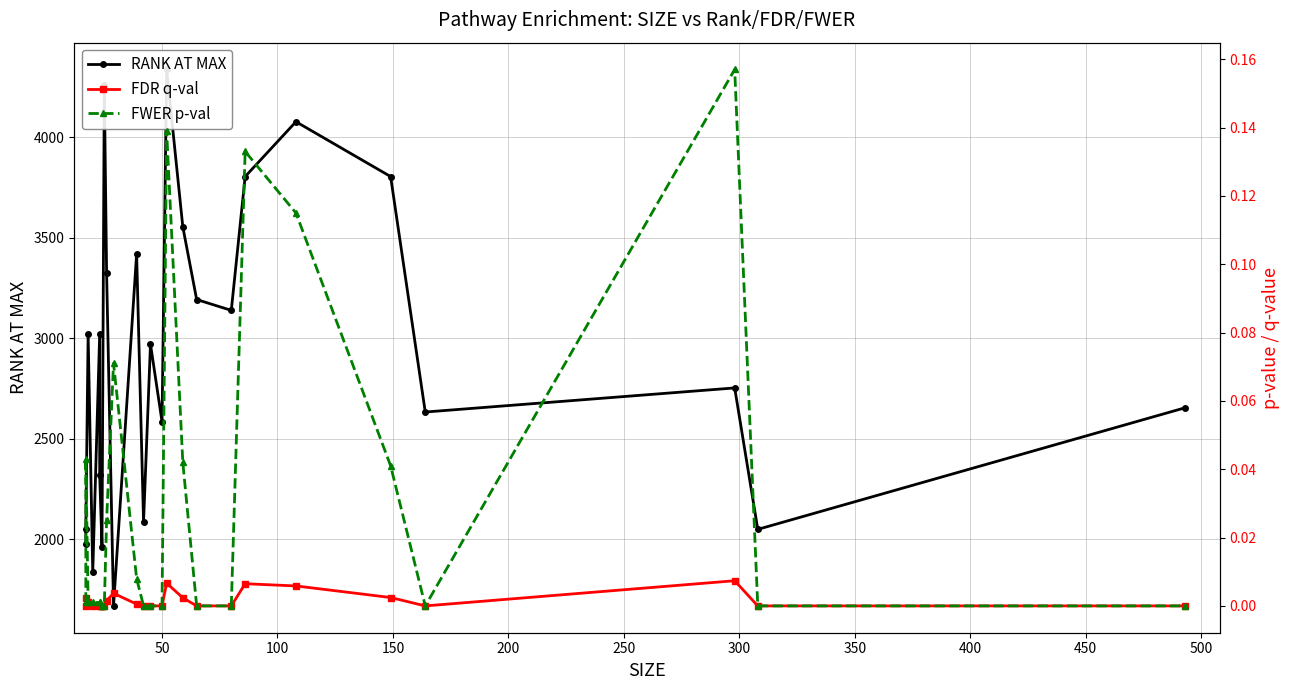

What is the difference between the maximum and minimum values in the FWER p-val series?

0.2